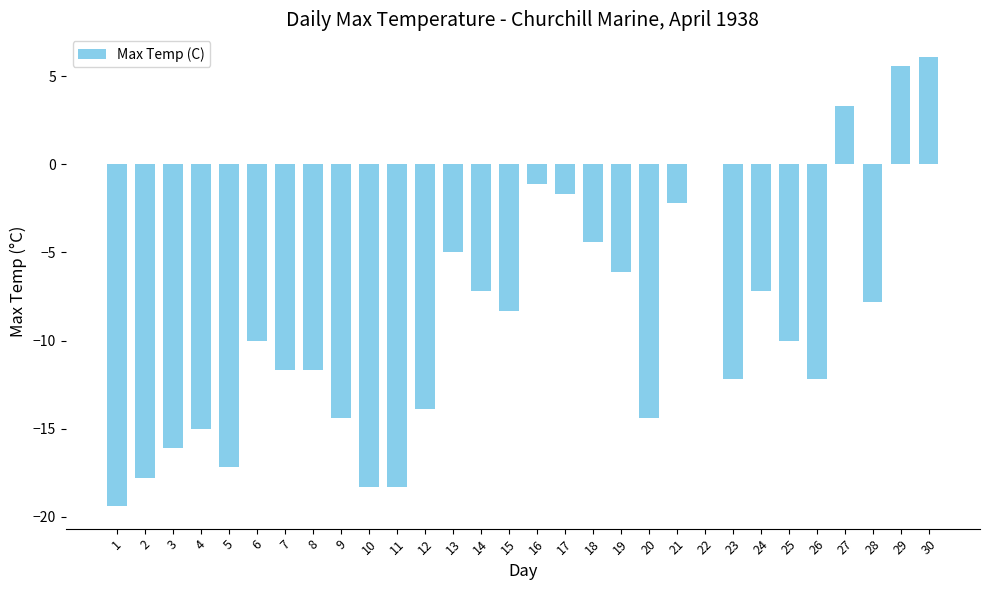

What is the sum of all values?

-268.6